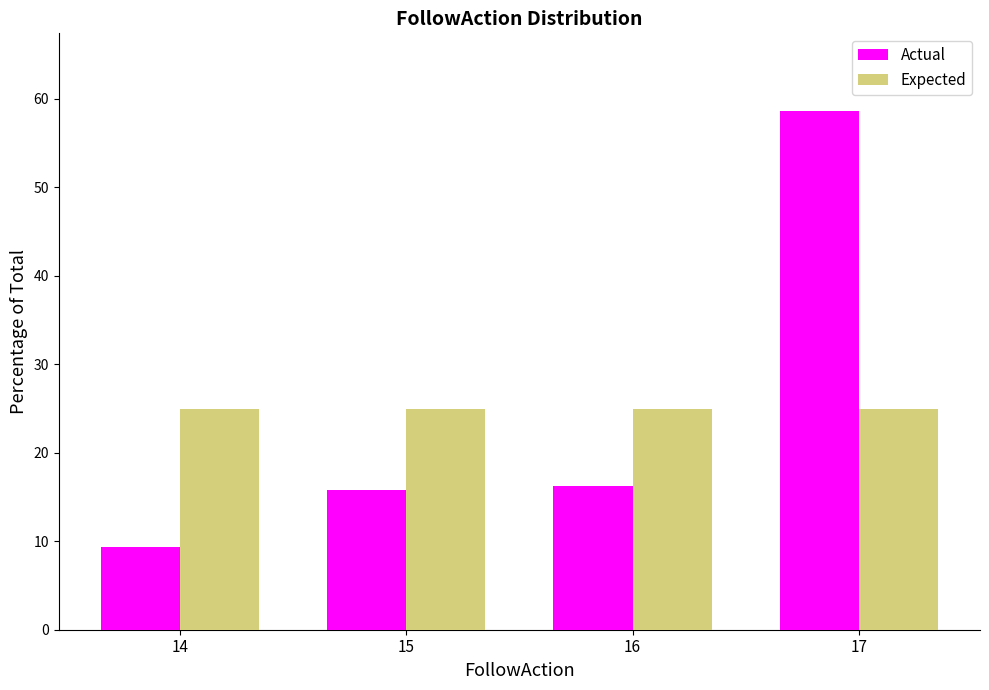

Reading left to right, extract all data points from this chart.

Actual: 9.4	15.8	16.3	58.6
Expected: 25.0	25.0	25.0	25.0